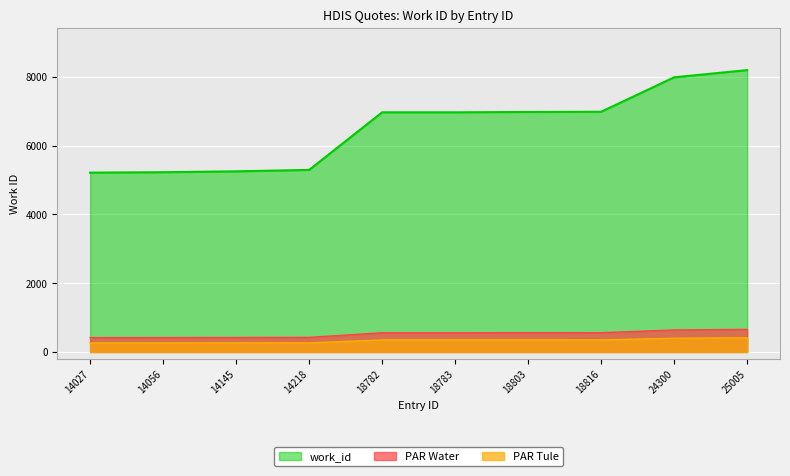

True or false: work_id and PAR Water intersect in this chart.

False